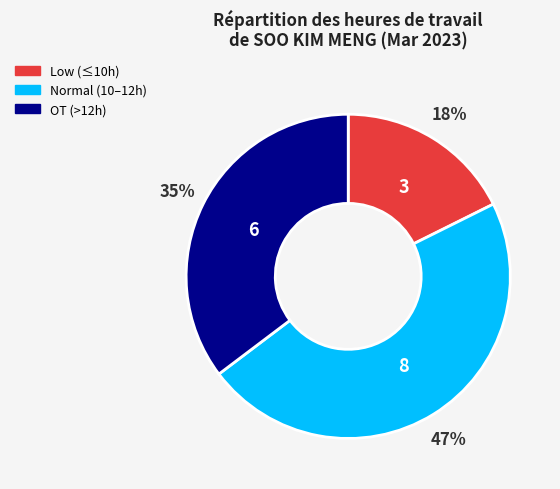

Does Normal (10–12h) represent more than half of the total?

No